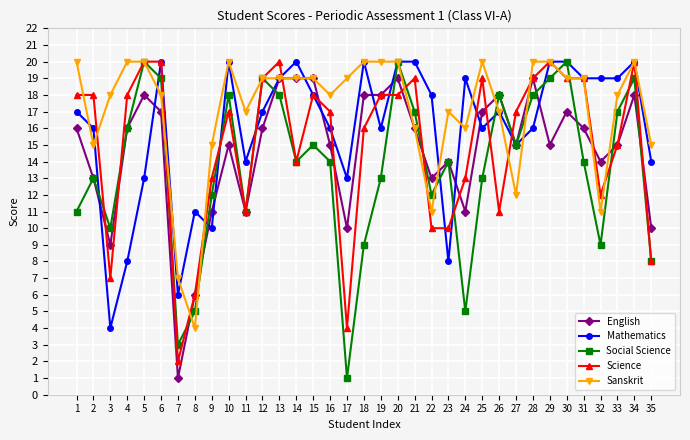

At which label does English reach its minimum?

7